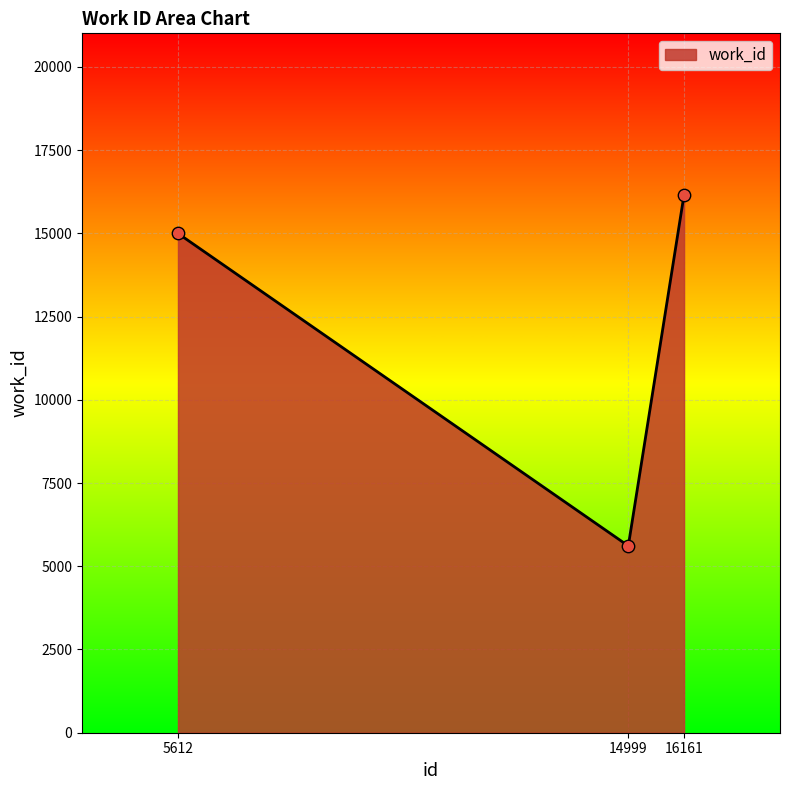

What is the change in value from 5612 to 14999?

-9387